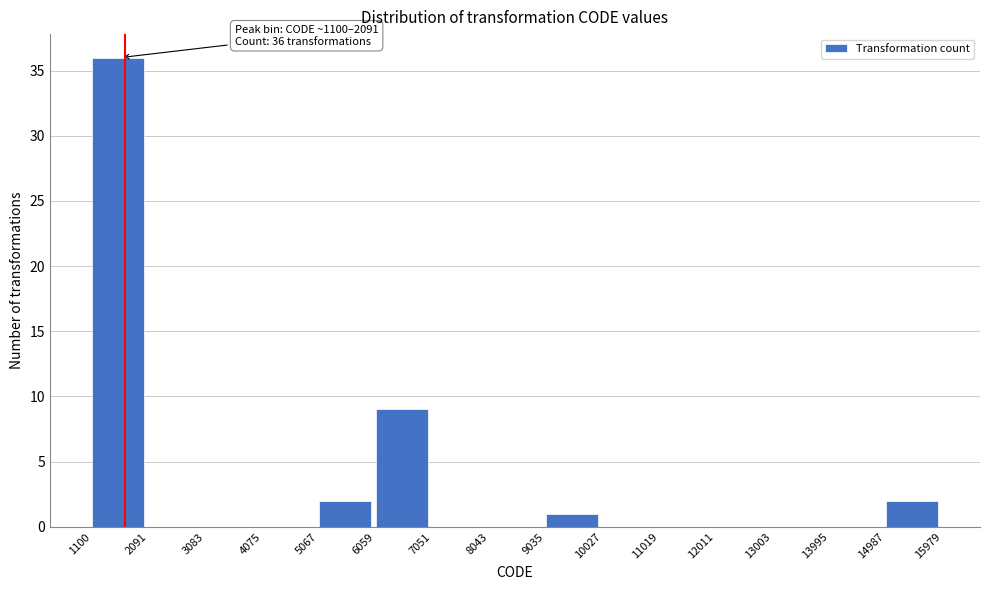

Which range on the x-axis has the tallest bar?

1100 to 2091